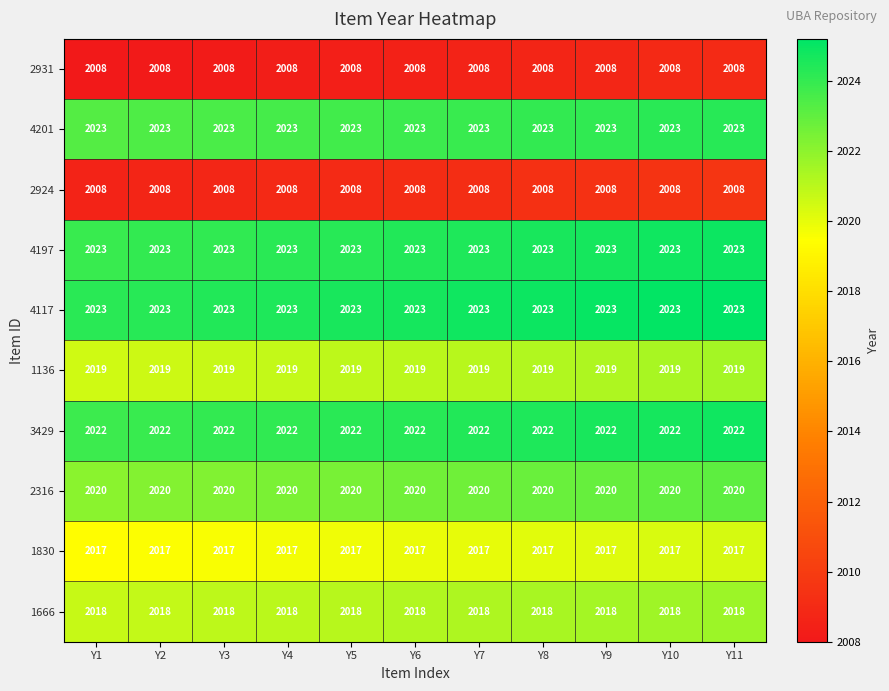

Is the value of 2931 at Y3 greater than the value of 2316 at Y9?

No